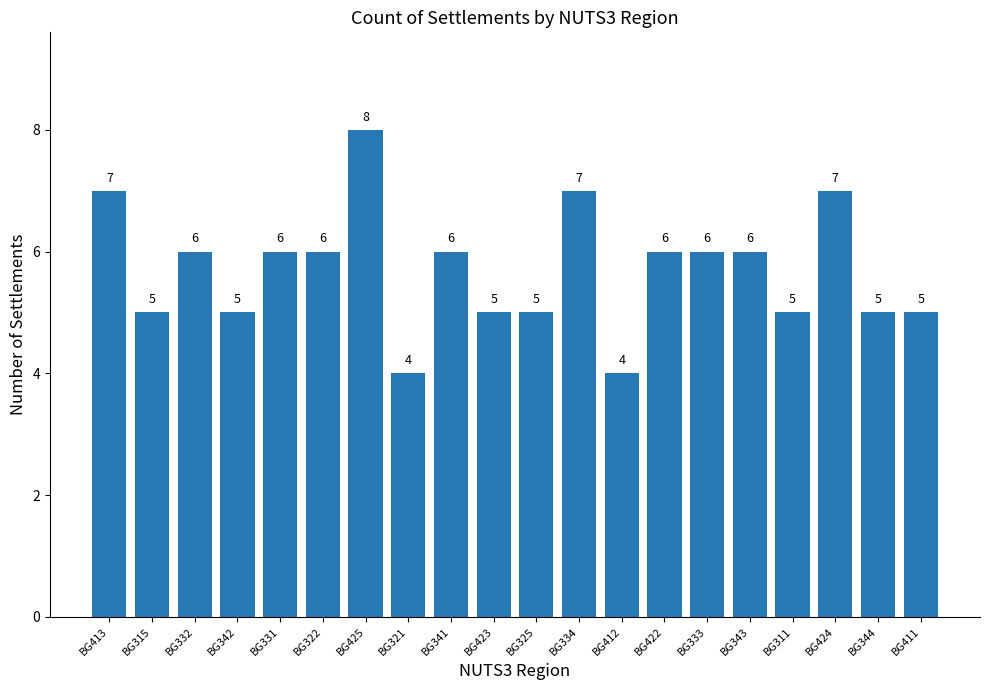

How many bars are there in total?

20